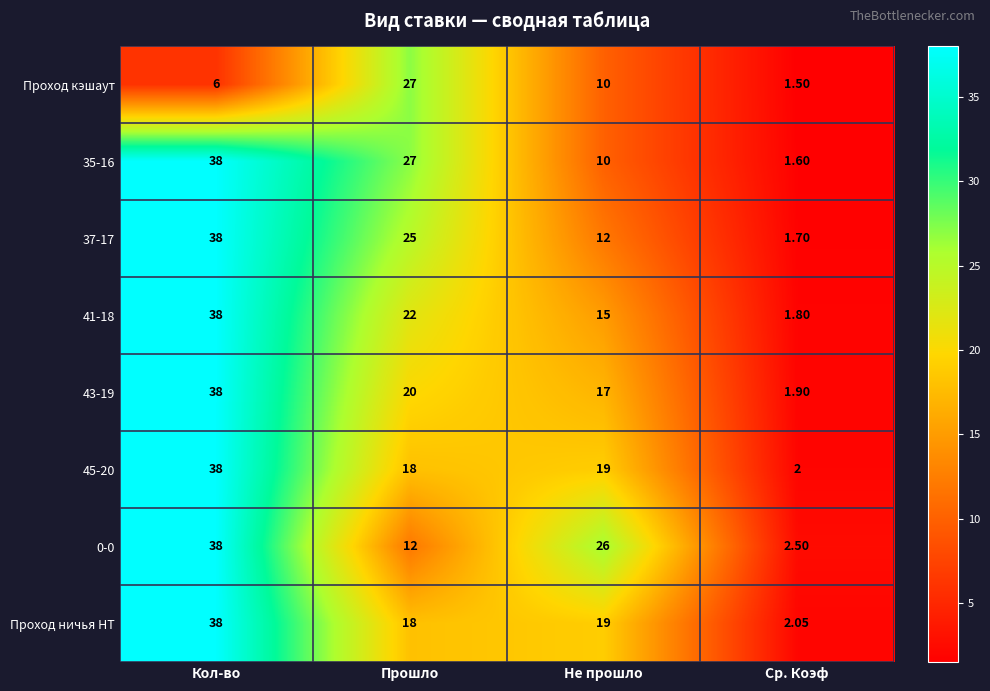

List the labels in order of 35-16 value, largest first.

Кол-во, Прошло, Не прошло, Ср. Коэф